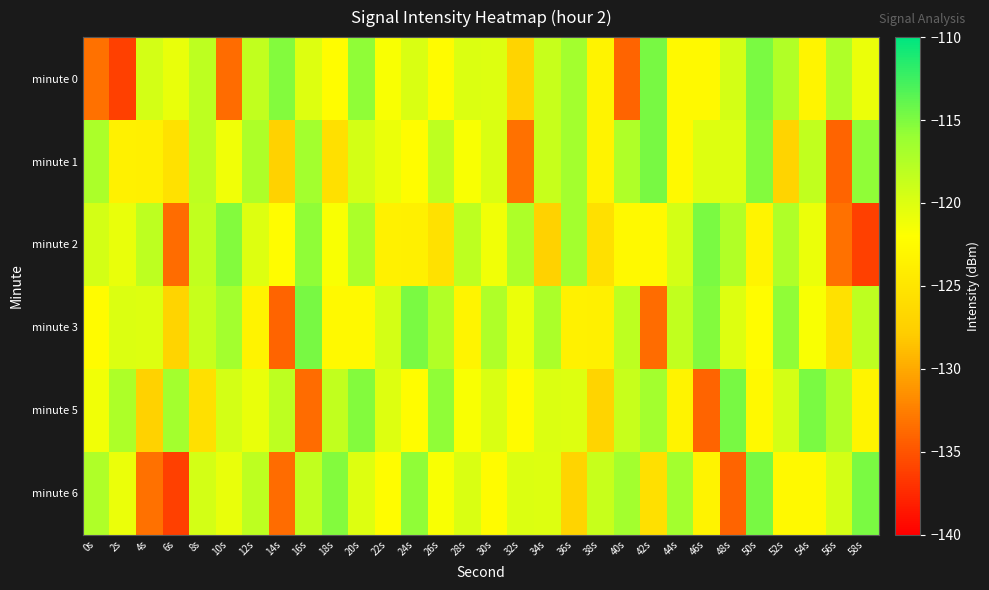

How many categories are shown in the chart?

30